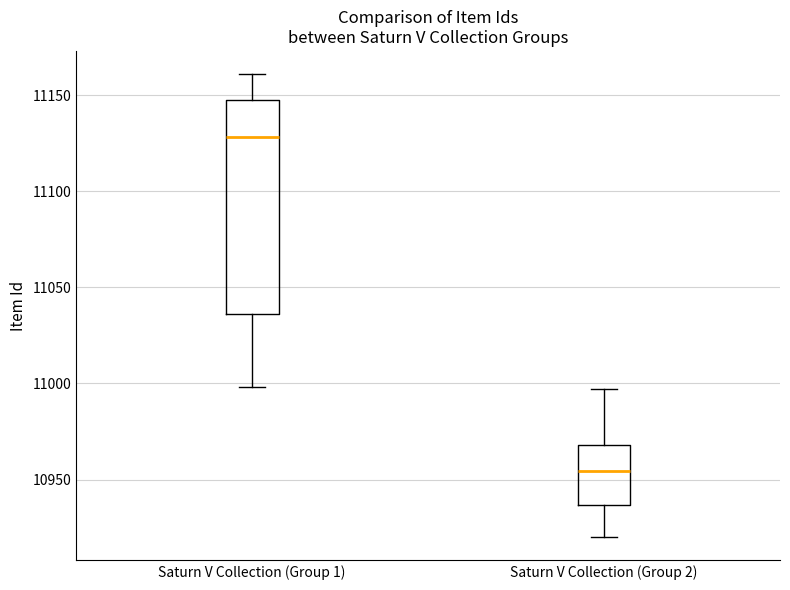

Reading left to right, read every box against the y-axis: the position of its median line, the range the box covers, and the ends of its whiskers. The values are not printed on the chart, so give them approximately, as read against the axis.

Saturn V Collection (Group 1): median 11130, box 11035 to 11150, whiskers 11000 to 11160
Saturn V Collection (Group 2): median 10955, box 10935 to 10970, whiskers 10920 to 10995